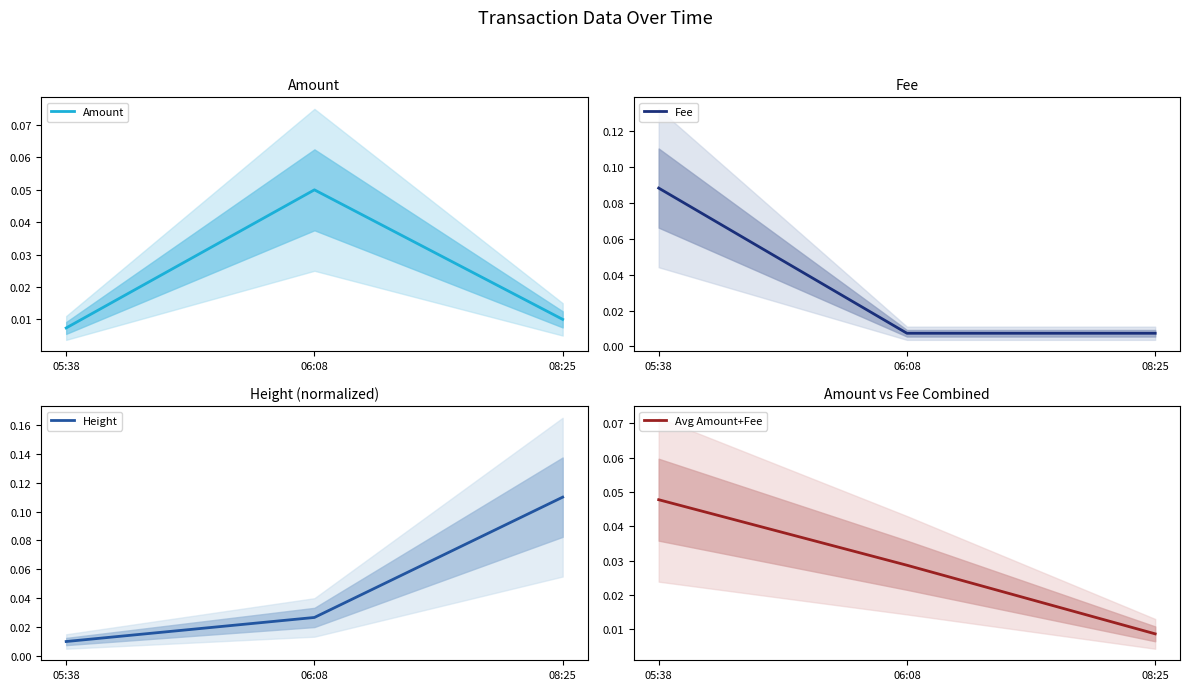

Which series changed the most between 05:38 and 08:25?

Height